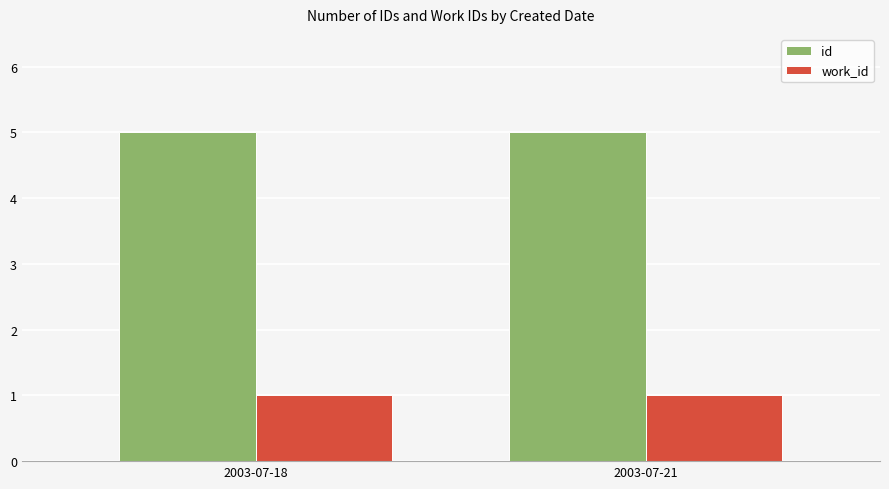

How many bars are there in each group?

2